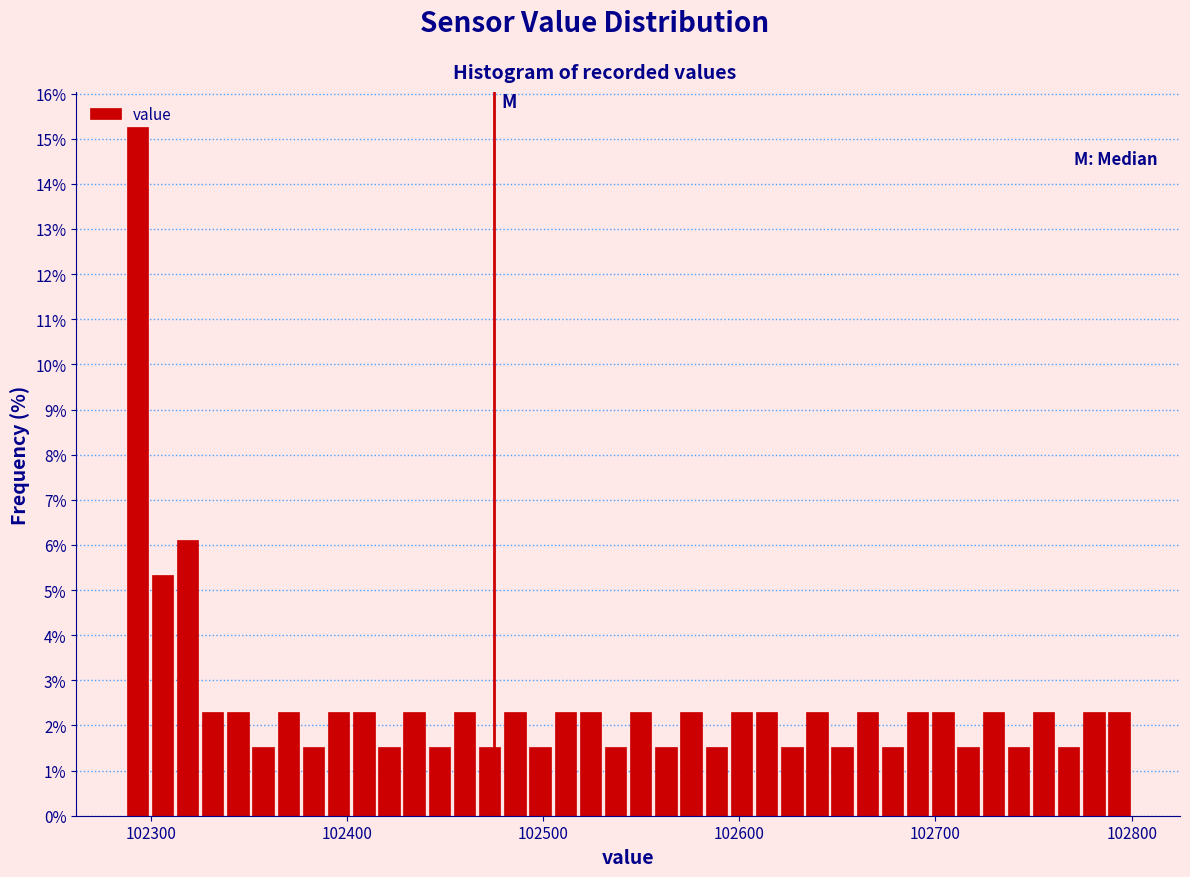

Around what value on the x-axis is the tallest bar? Give the approximate position of its centre, as read against the axis.

102290